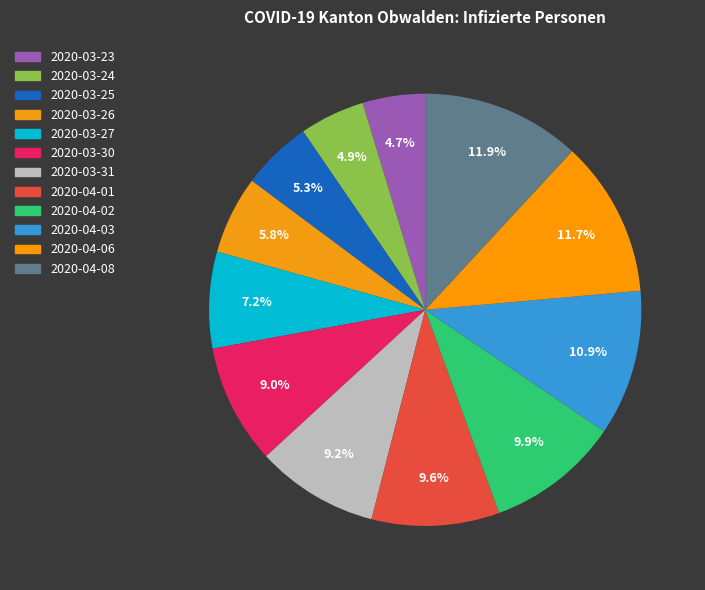

How much of the chart is everything except 2020-03-23?

95.3%